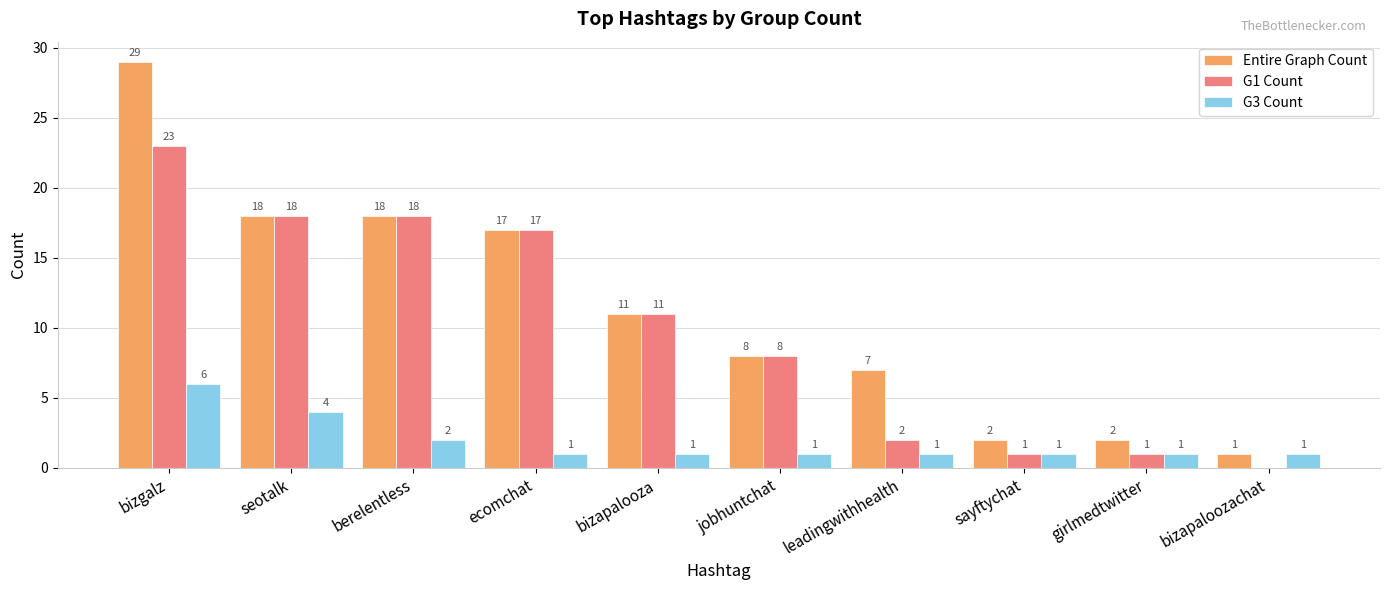

At which label does Entire Graph Count reach its peak?

bizgalz